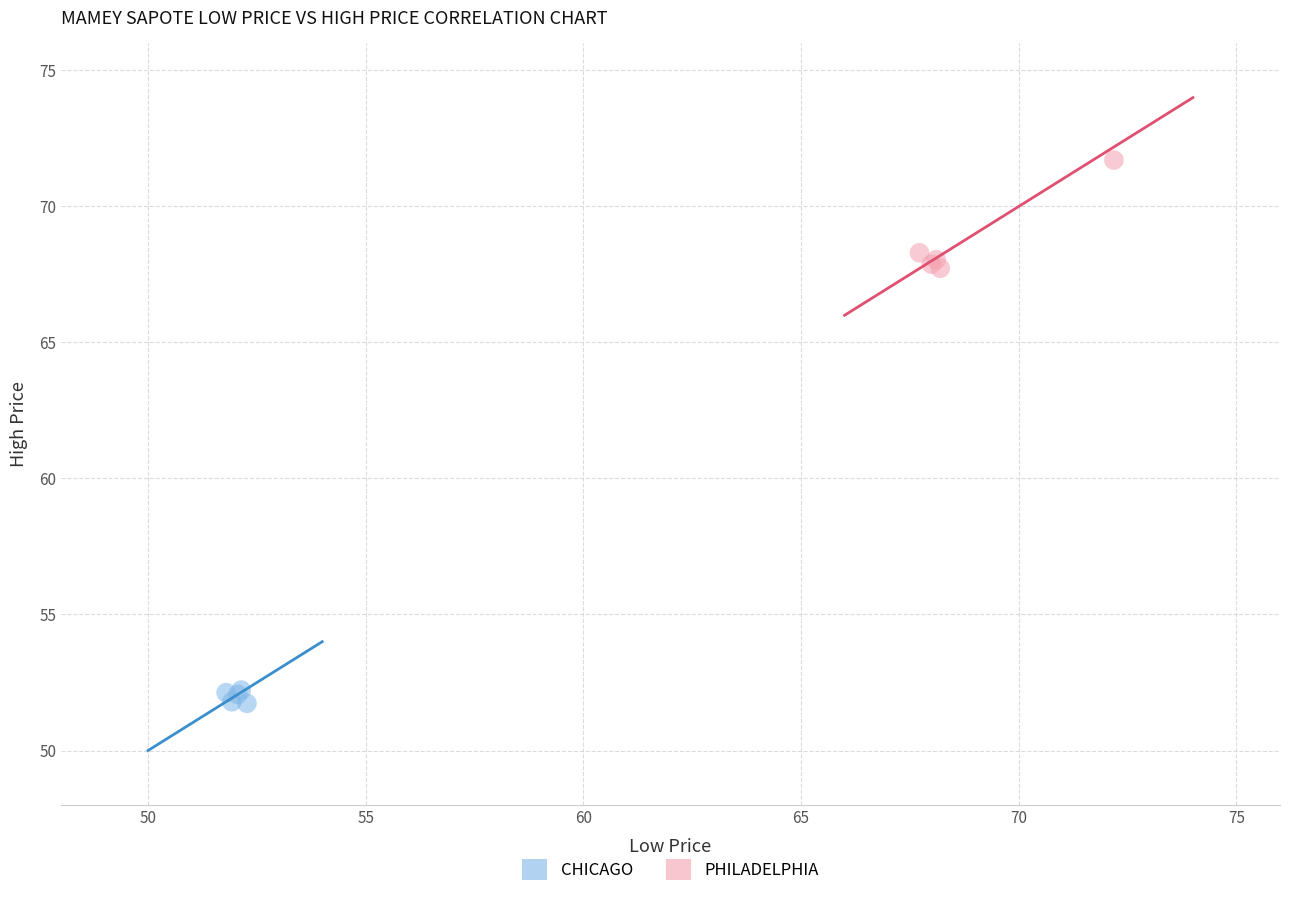

Which series contains the lowest Y value?

CHICAGO